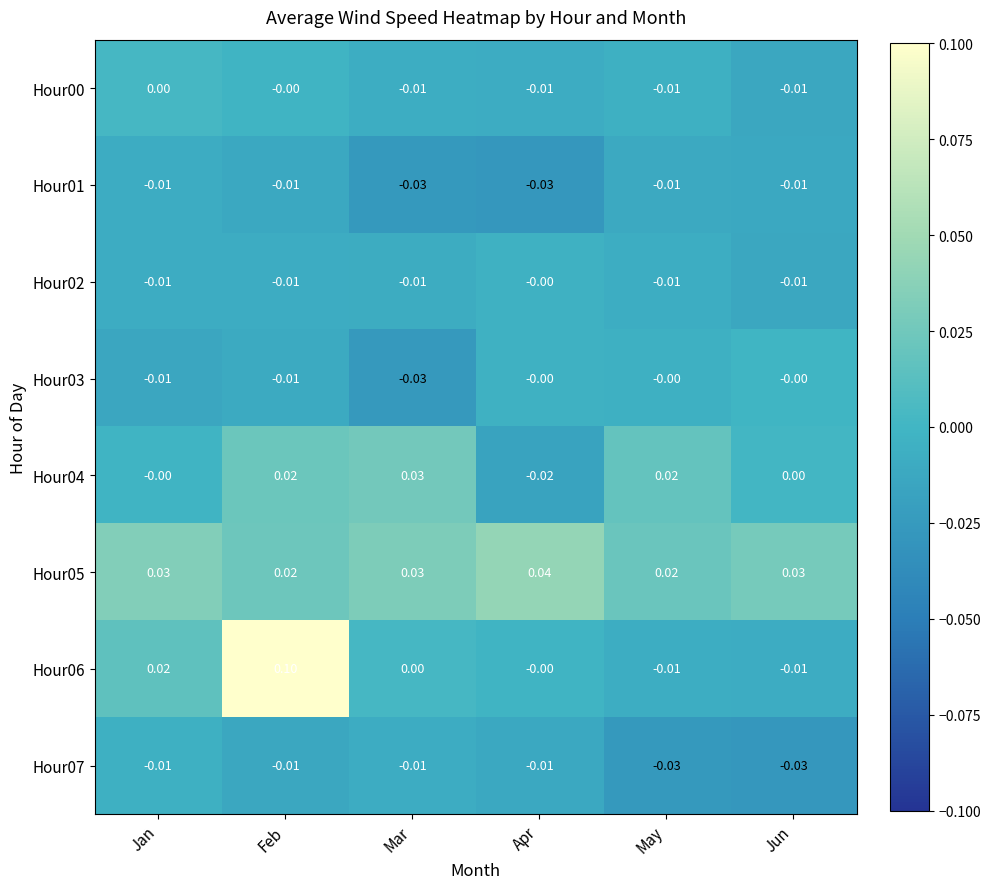

At which category is the sum across all series the highest?

Feb